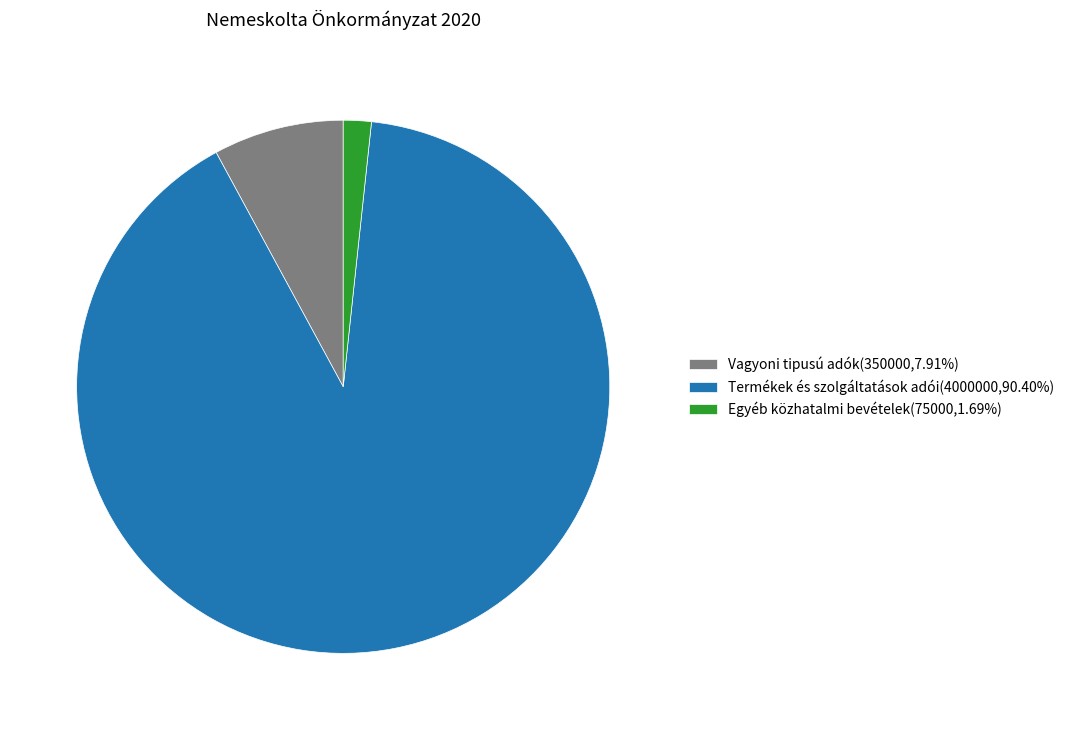

Rank the categories by value from highest to lowest.

Termékek és szolgáltatások adói, Vagyoni tipusú adók, Egyéb közhatalmi bevételek